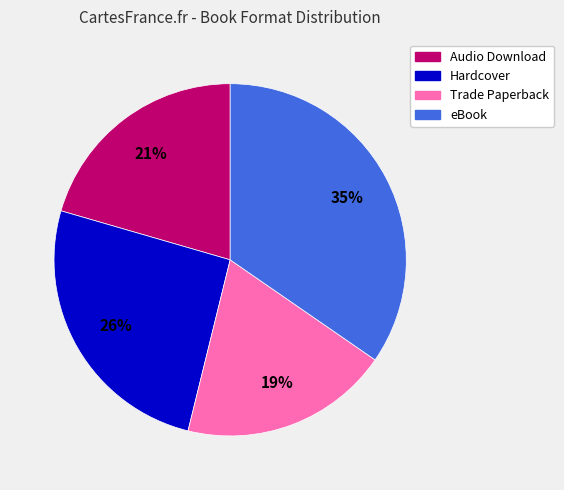

Which slice is the largest?

eBook